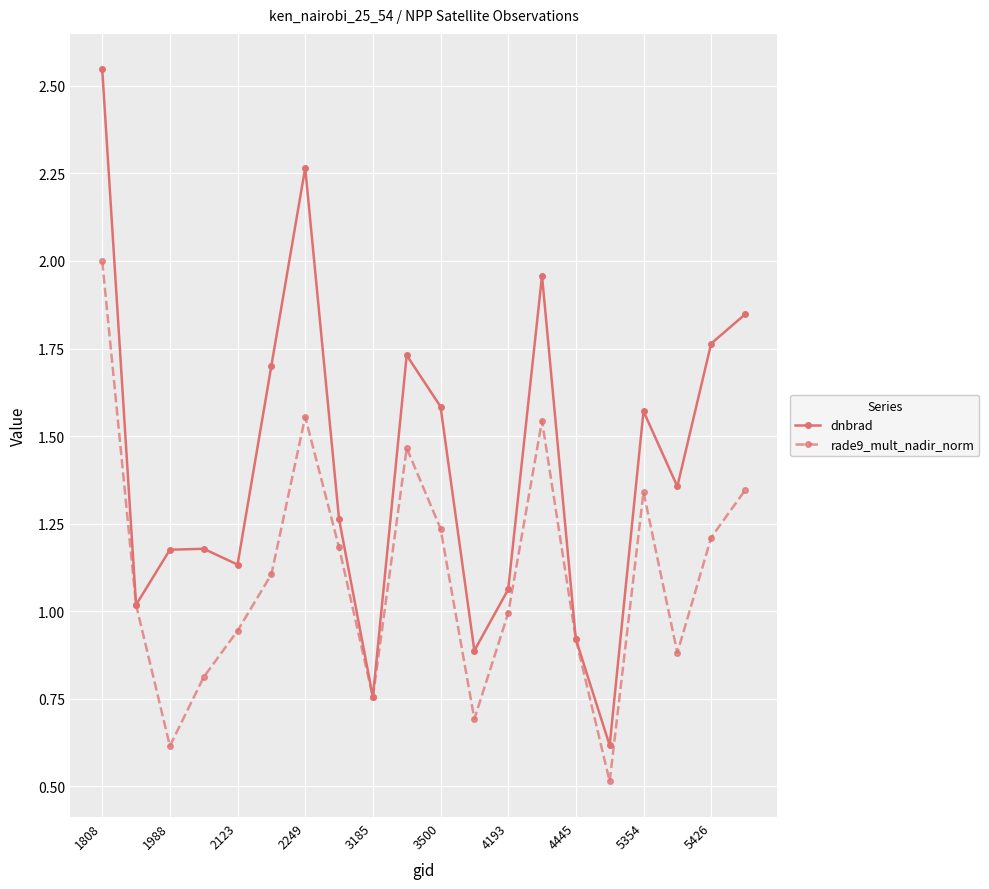

List the series in order of their overall mean, highest first.

dnbrad, rade9_mult_nadir_norm